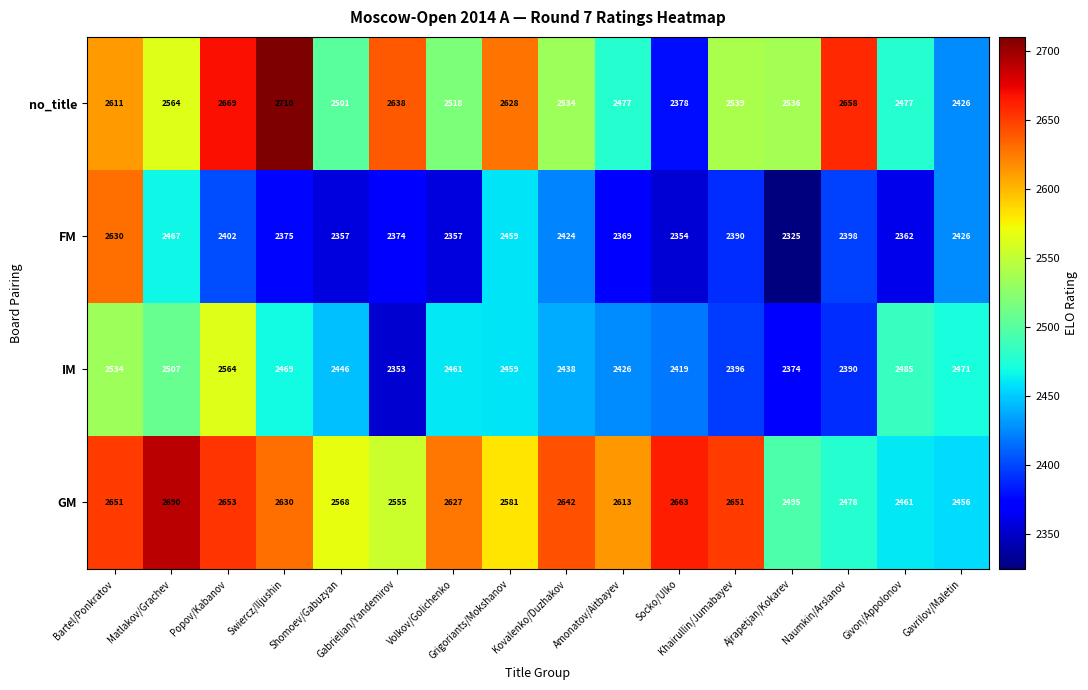

List the series in order of their peak value, lowest first.

IM, FM, GM, no_title